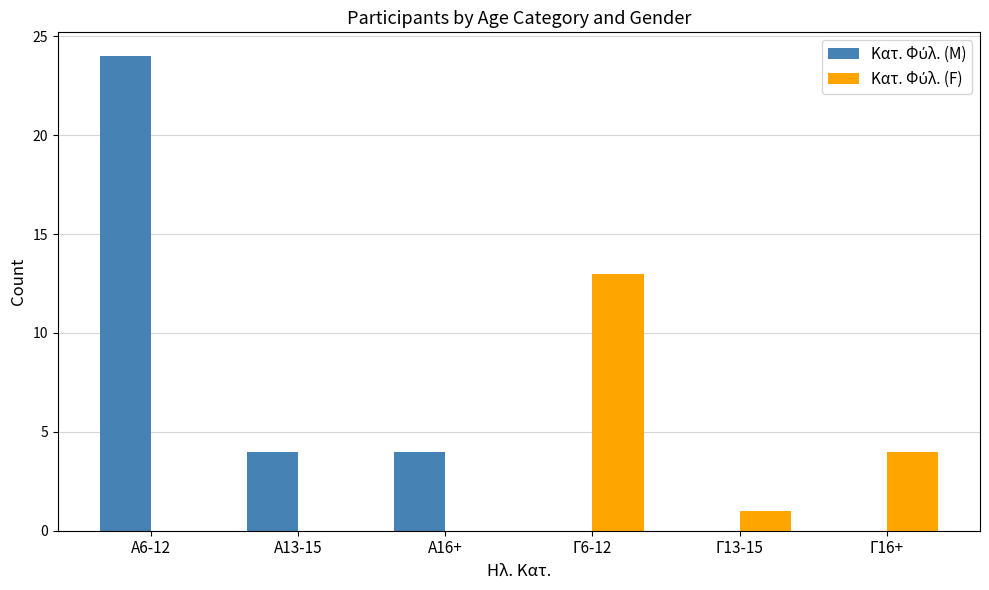

What is the total value across all series at Α6-12?

24